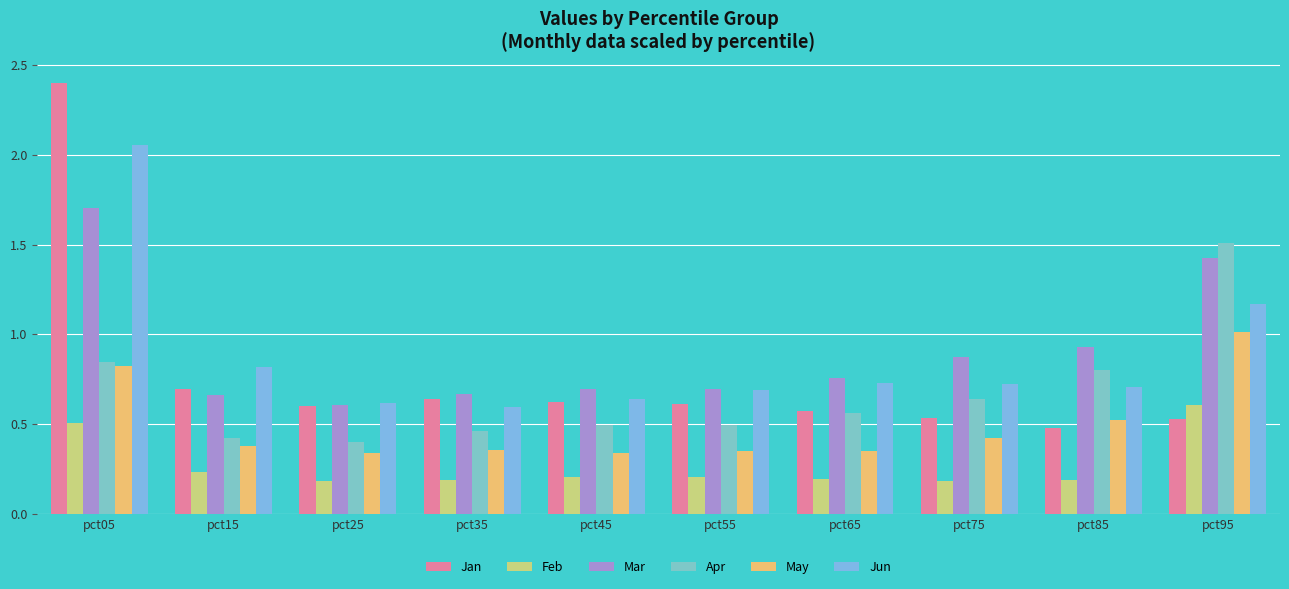

Does the chart contain any negative values?

No